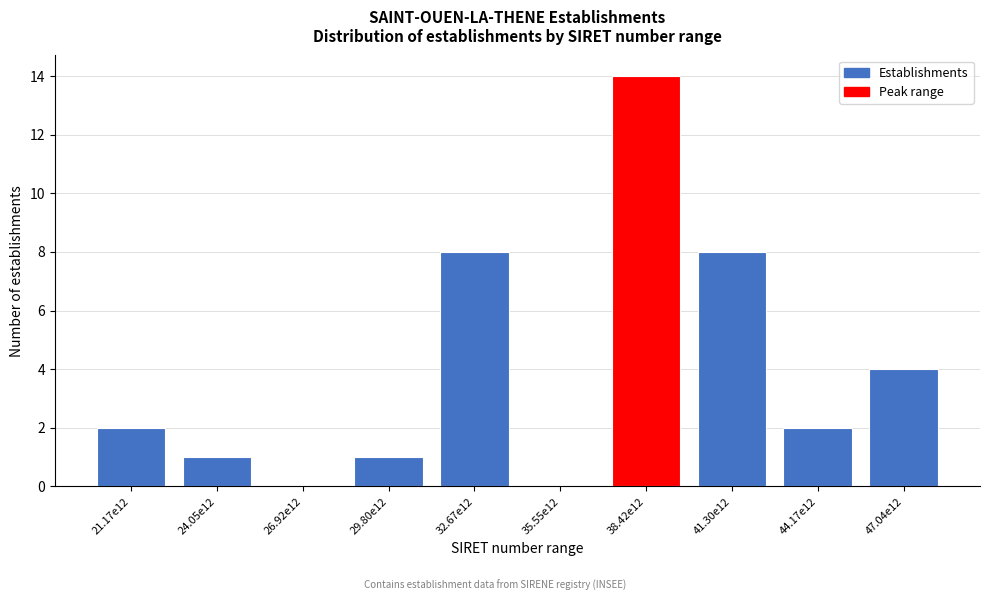

Reading left to right, what are all the values shown in this chart?

21.17e12=2	24.05e12=1	26.92e12=0	29.80e12=1	32.67e12=8	35.55e12=0	38.42e12=14	41.30e12=8	44.17e12=2	47.04e12=4